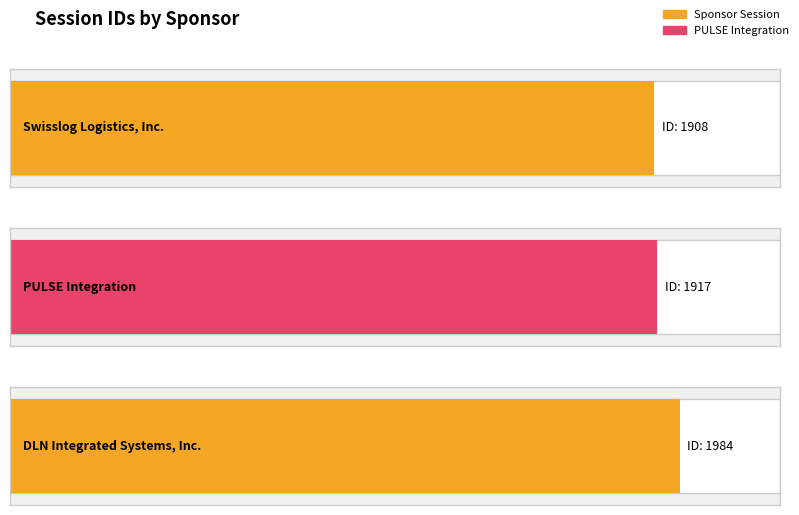

What is the sum of all values?

5809